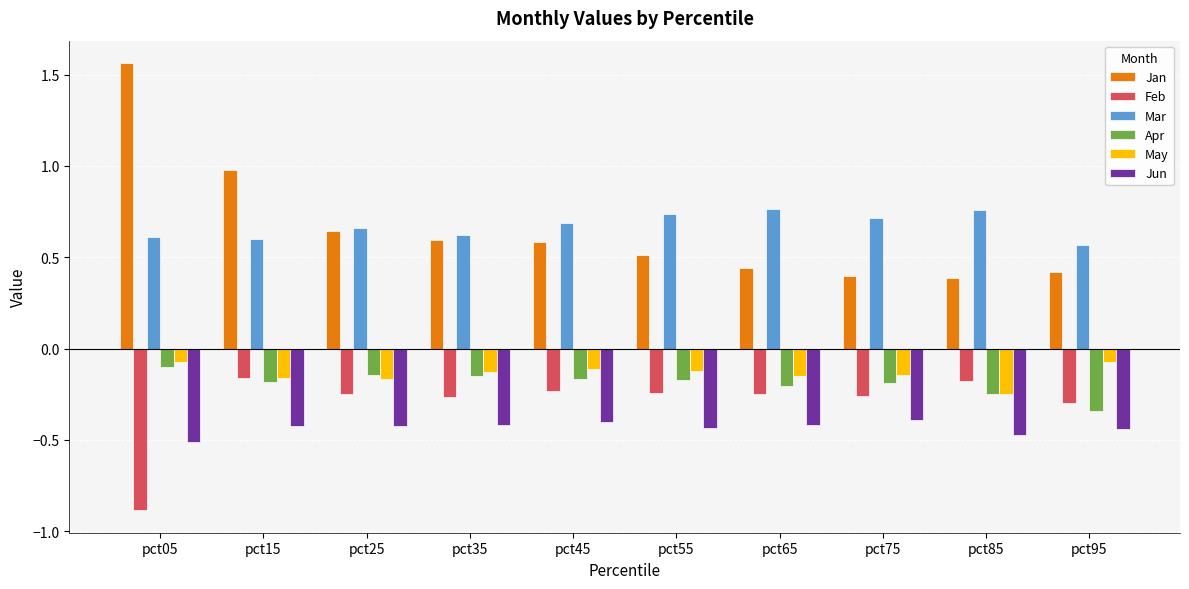

What is the minimum value shown in the chart?

-0.9